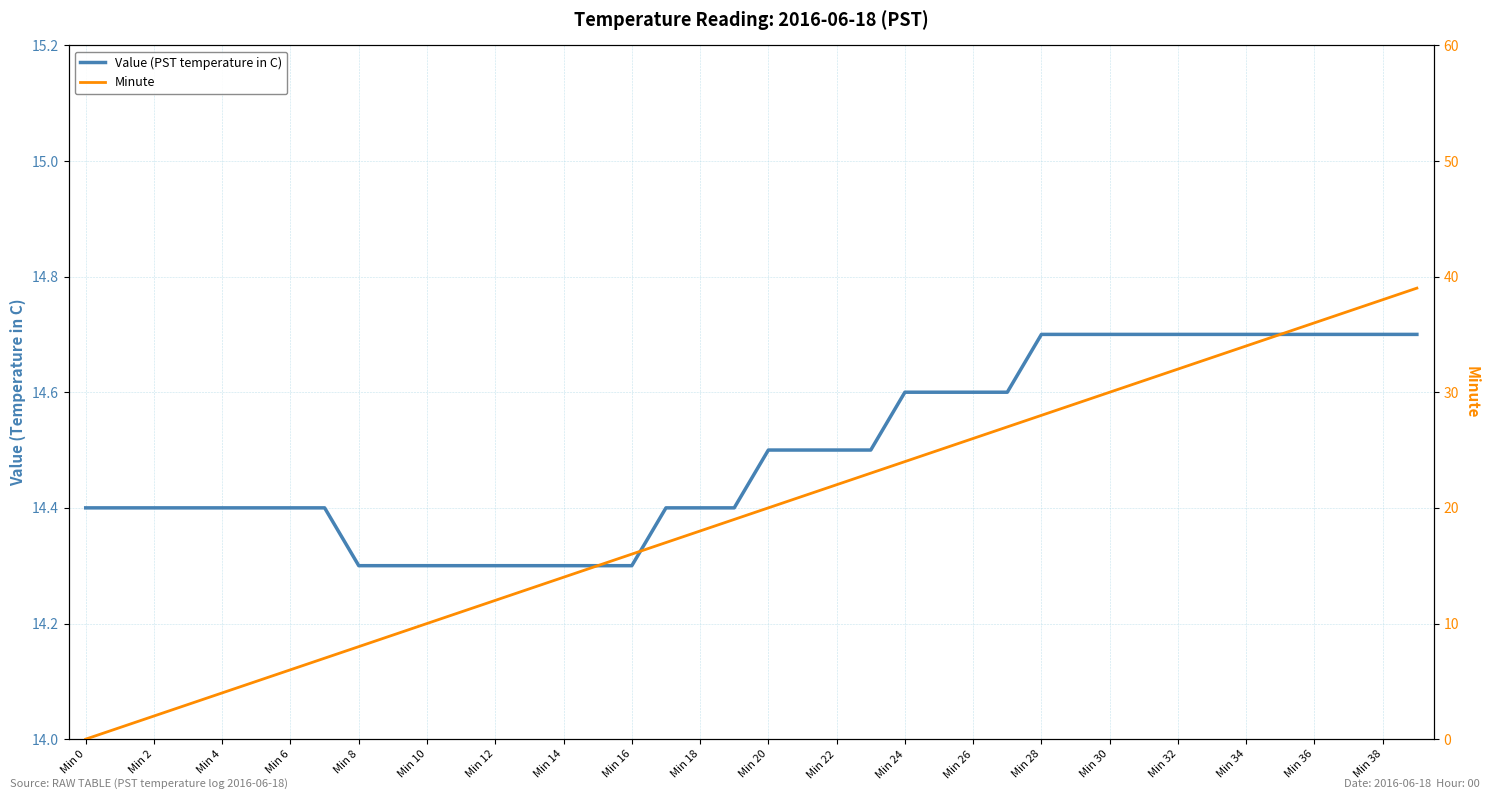

At which category does the chart reach its peak across all series?

39